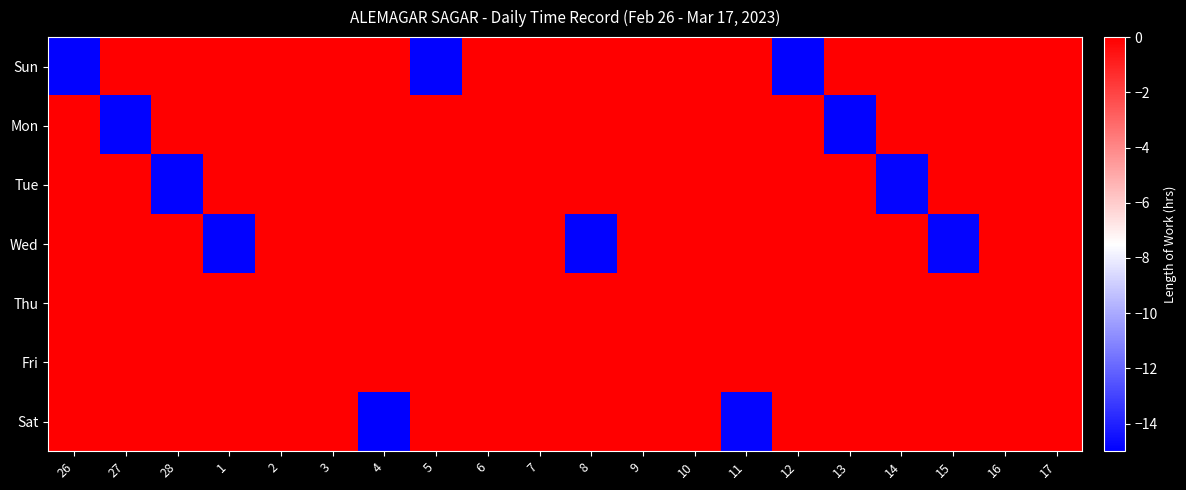

What is the total value across all series at 28?

-14.9